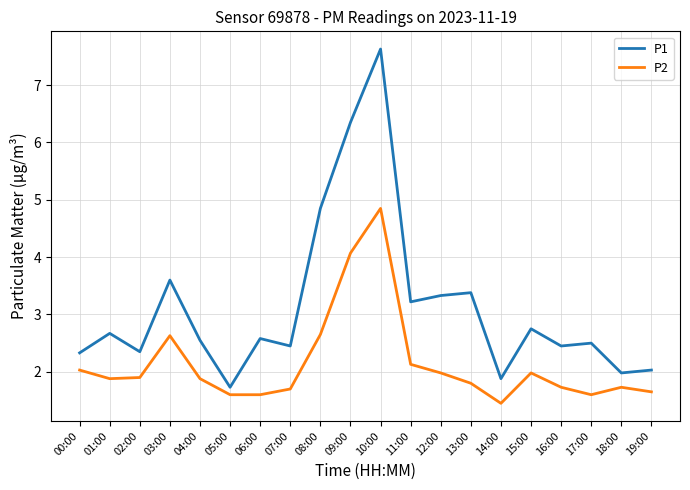

Rank the series by their average value, from lowest to highest.

P2, P1